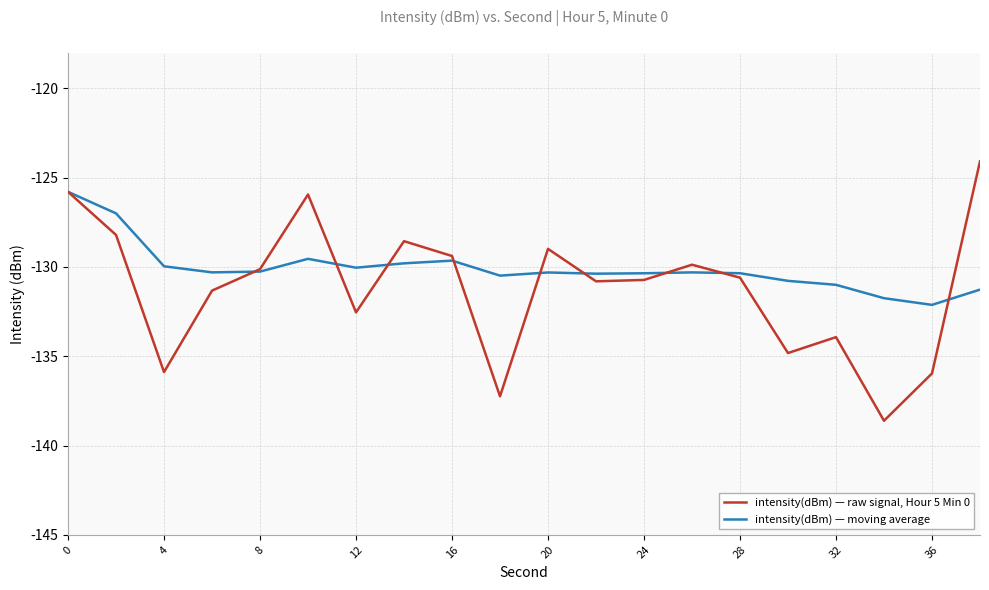

Which series has the largest range (max minus min)?

intensity(dBm) — raw signal, Hour 5 Min 0